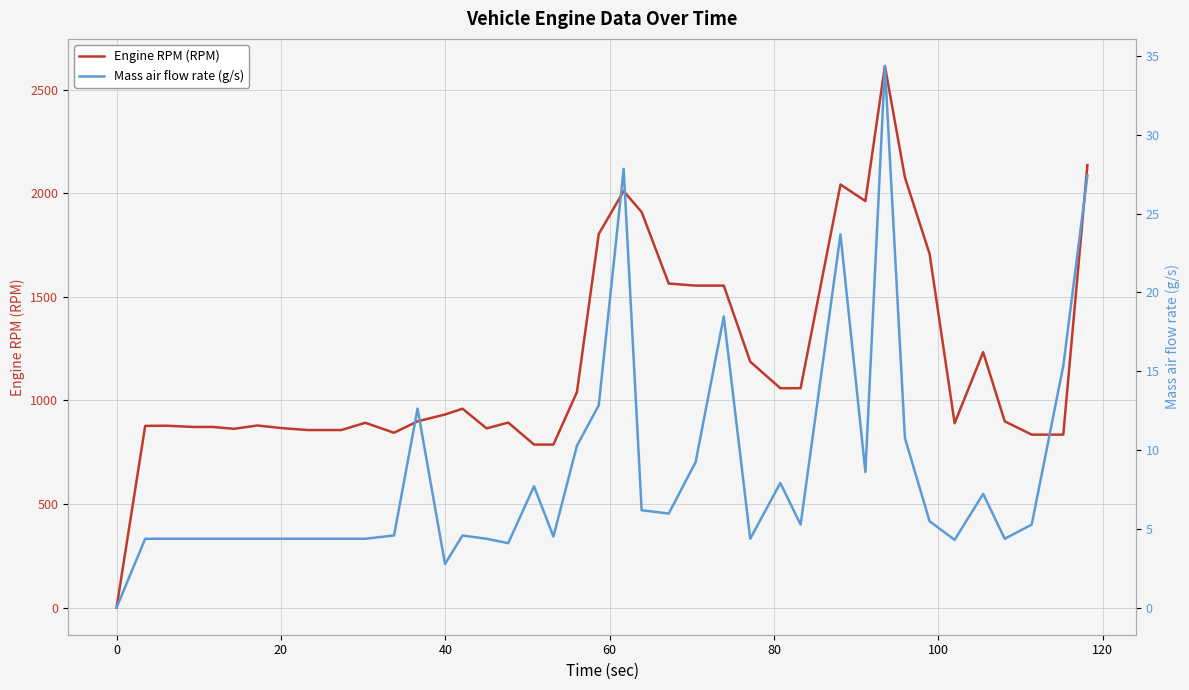

Rank the series by their maximum value, from highest to lowest.

Engine RPM (RPM), Mass air flow rate (g/s)